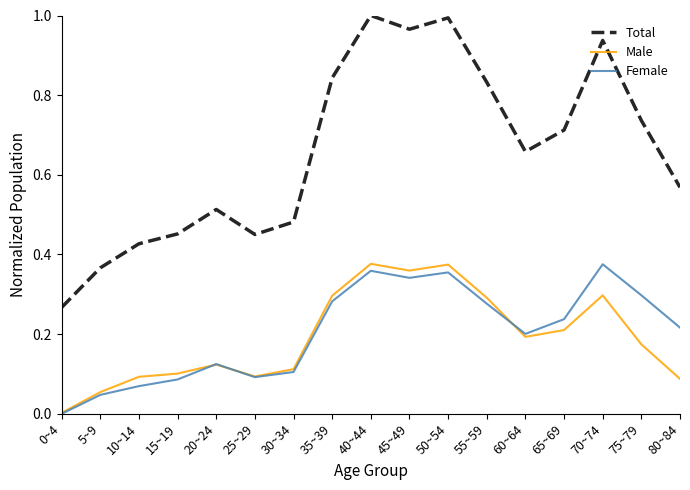

How many lines are shown in the chart?

3